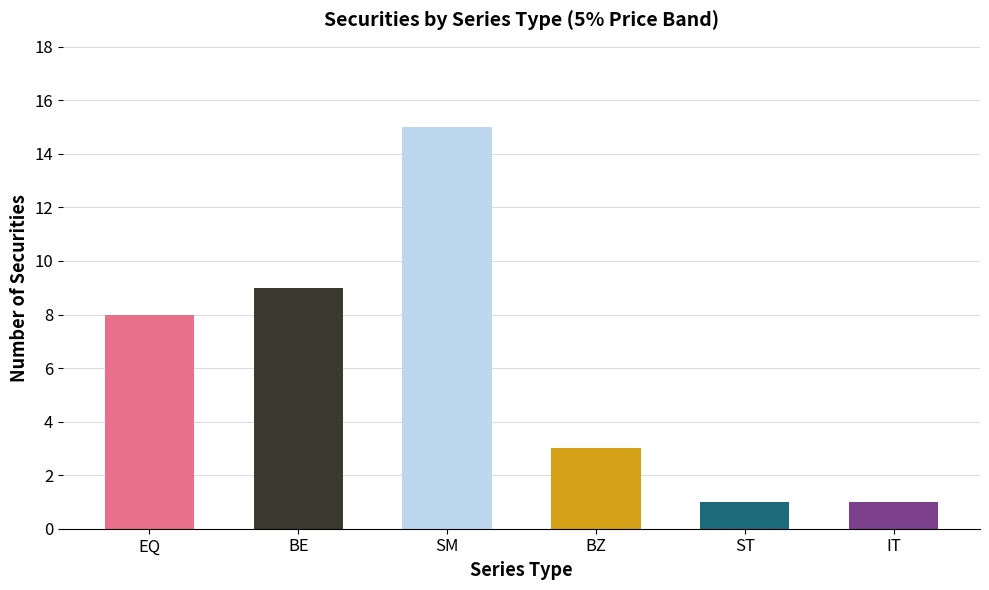

What is the approximate value at EQ, to the nearest 10?

10